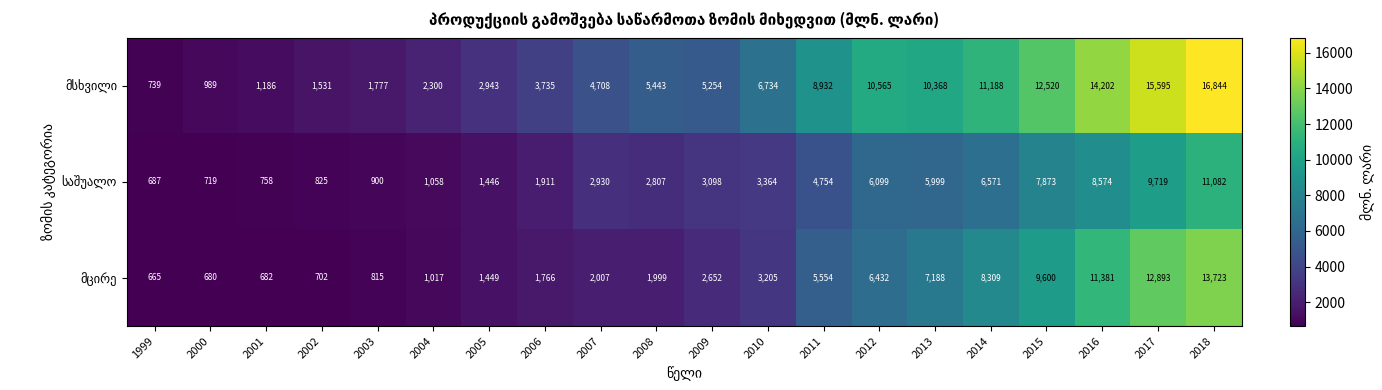

What is the spread (max minus min) of values at 2000?

309